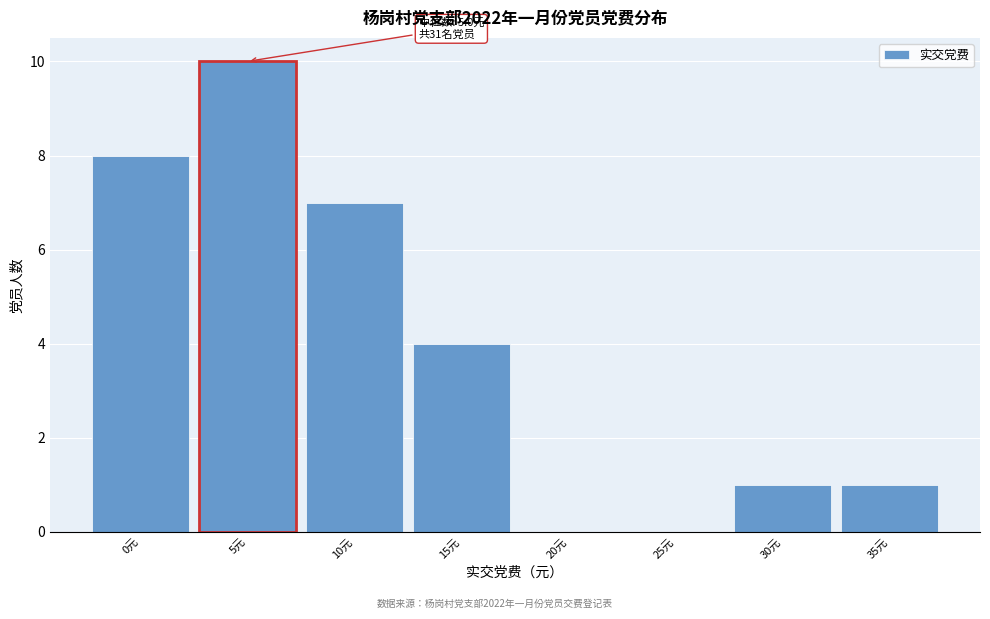

Reading right to left, list all the values displayed in this chart.

35元=1	30元=1	25元=0	20元=0	15元=4	10元=7	5元=10	0元=8